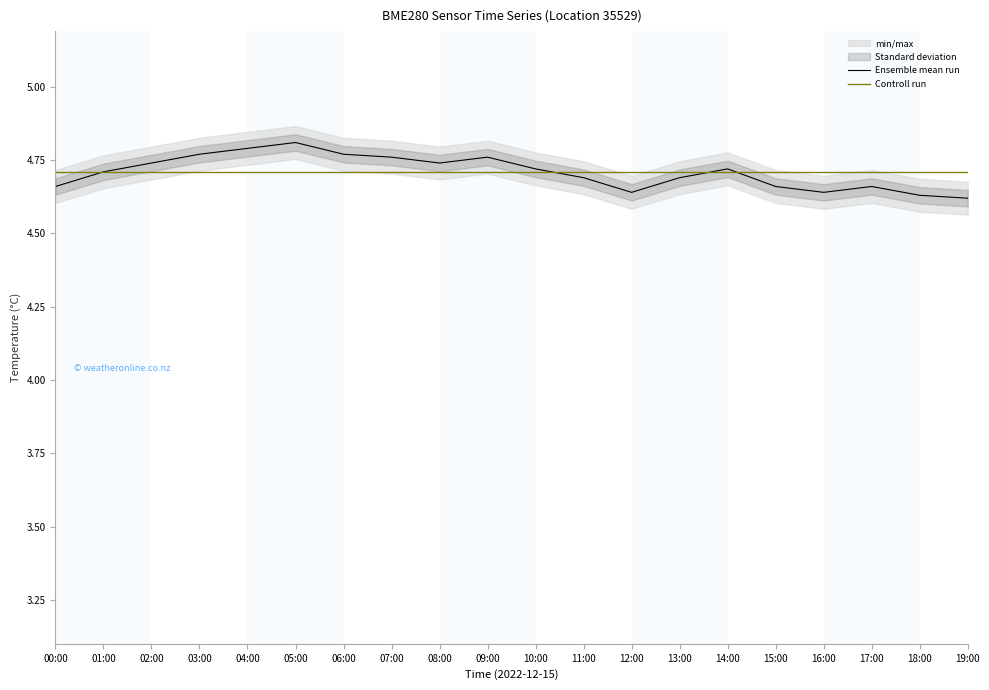

What is the label of the 18th point from the left?

17:00